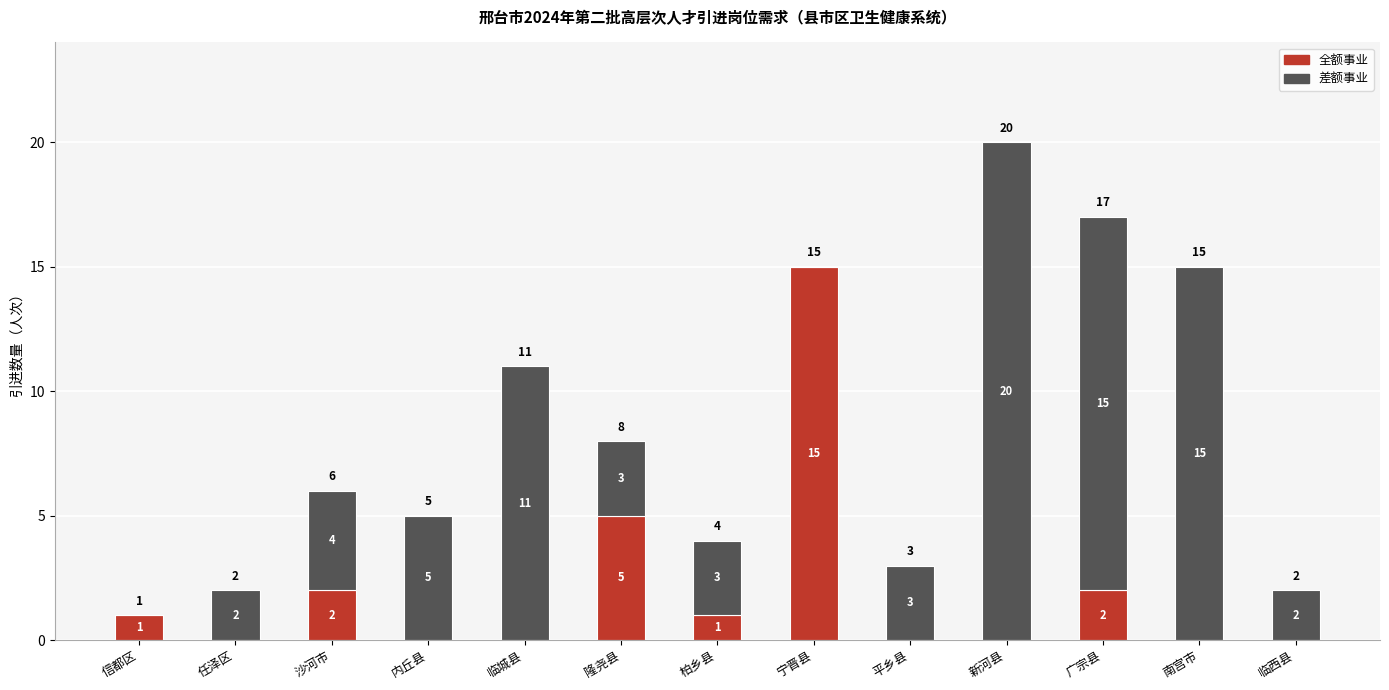

What is the highest value of the 全额事业 series?

15